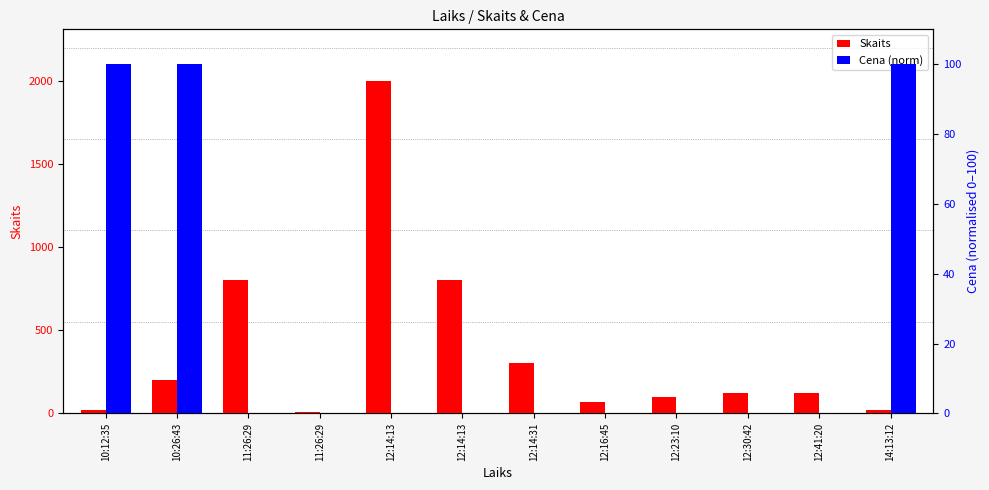

What is the maximum value shown in the chart?

2000.0